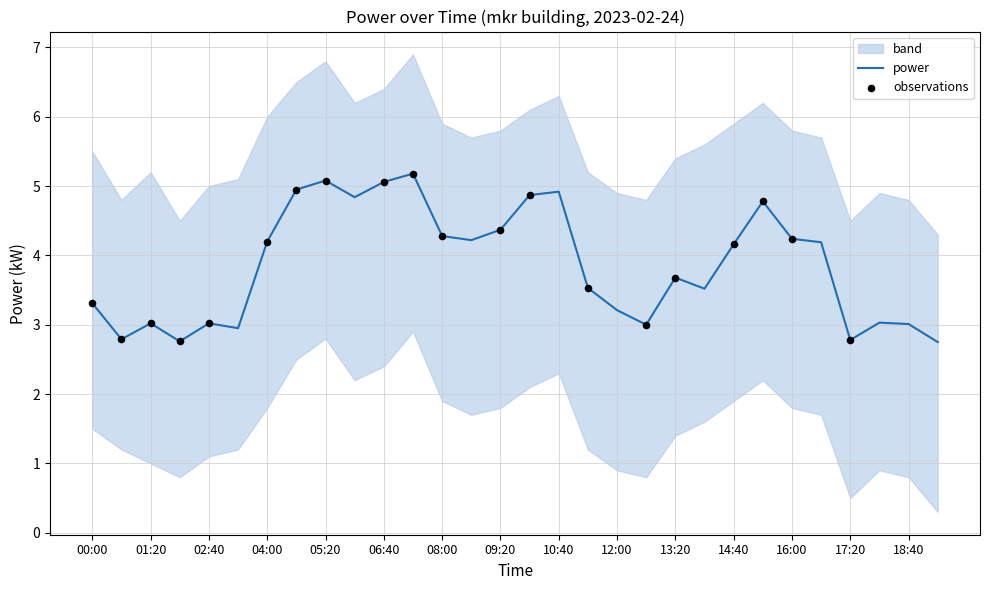

What is the change in value from 06:40 to 16:00?

-0.8